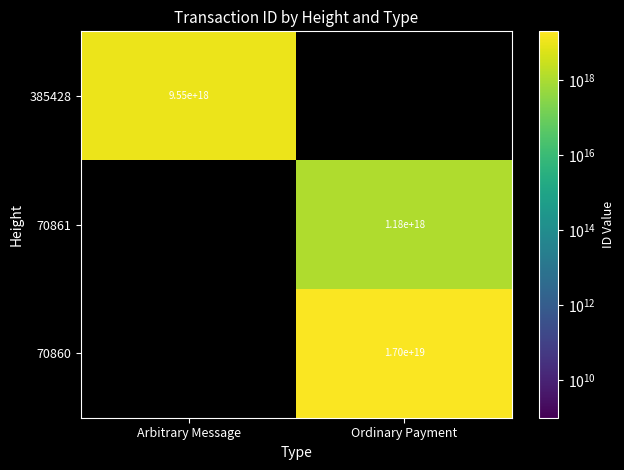

Is the value of 385428 at Arbitrary Message greater than the value of 70860 at Ordinary Payment?

No